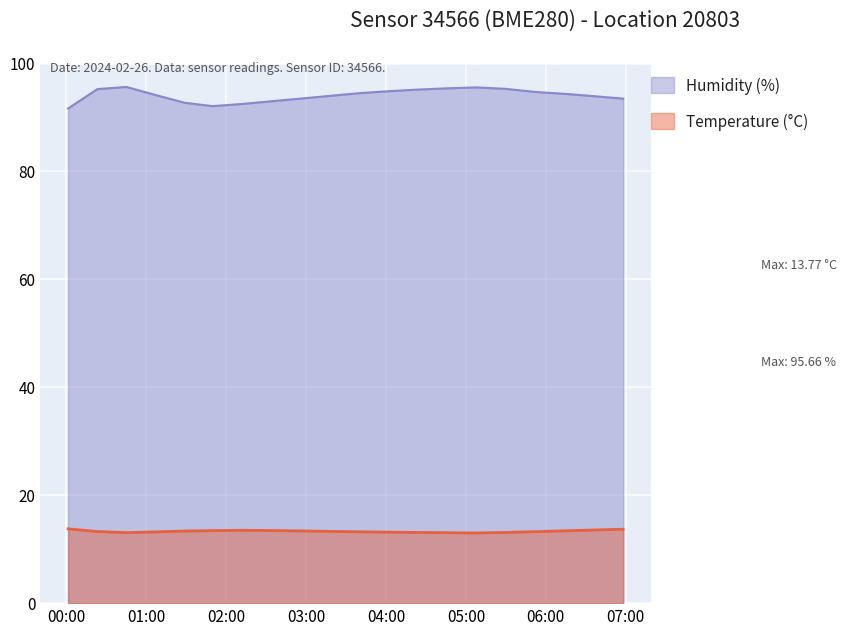

Which series has the largest total across all categories?

Humidity (%)